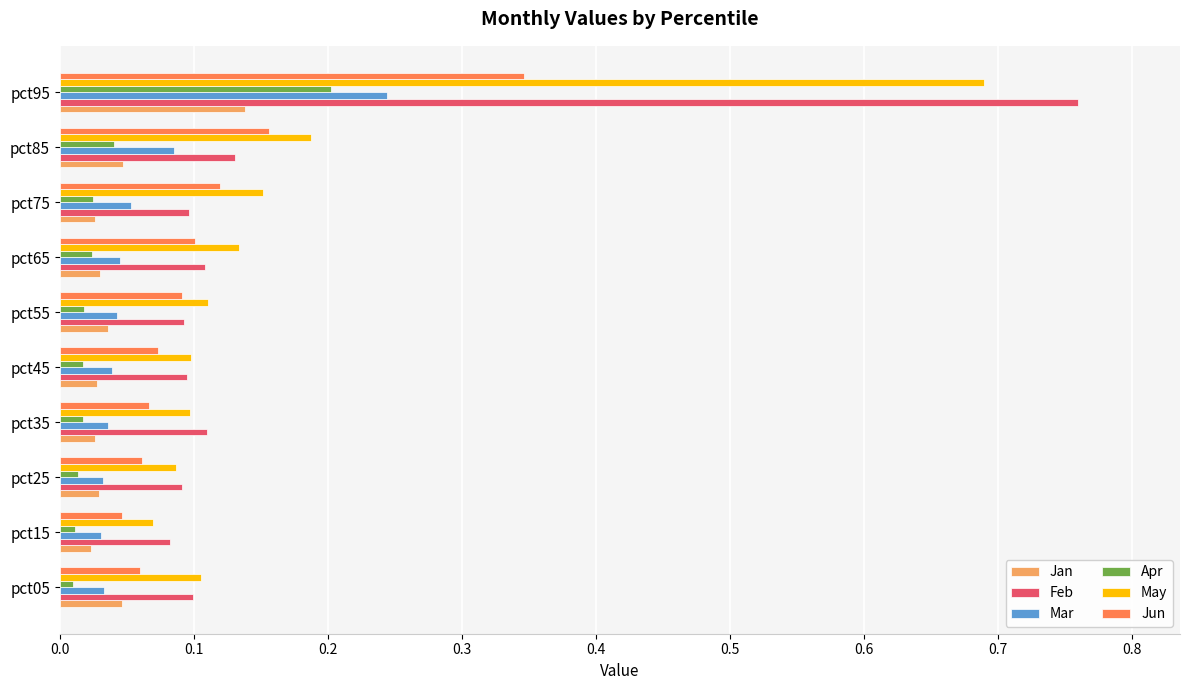

Which series has the widest spread of values?

Feb